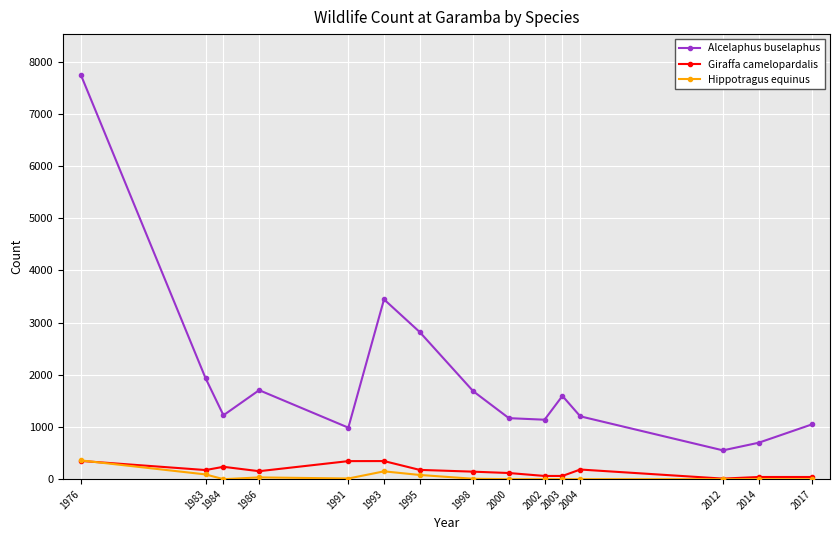

What is the sum of all Hippotragus equinus values?

737